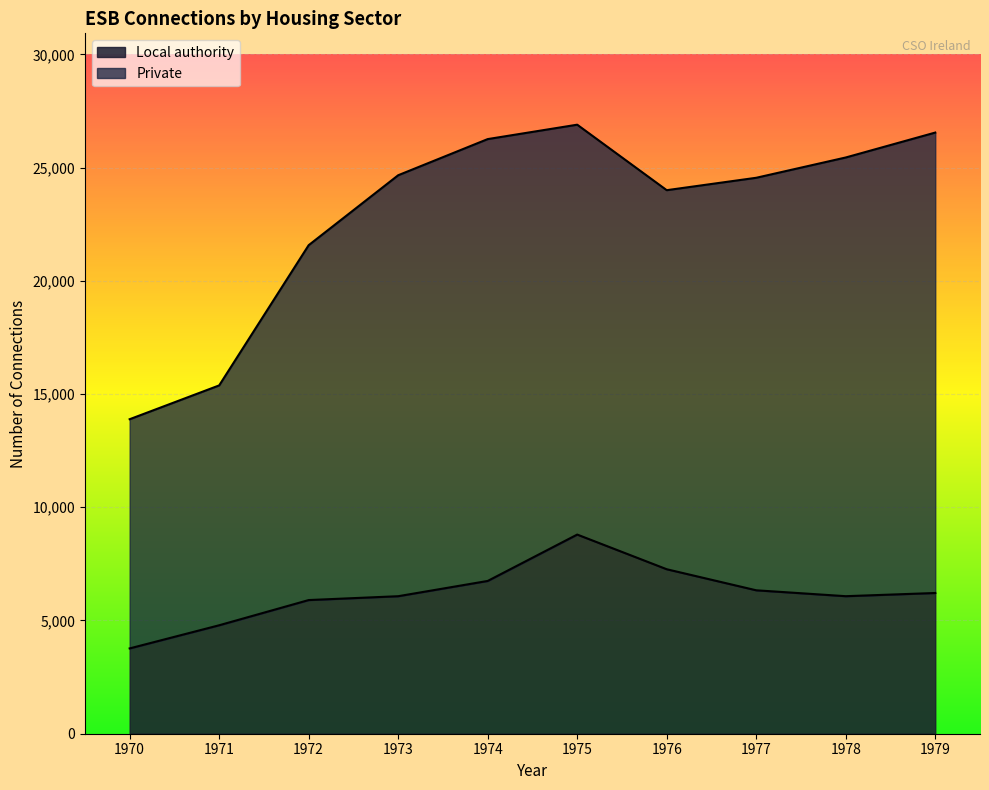

What is the change in value from 1972 to 1973?

+170